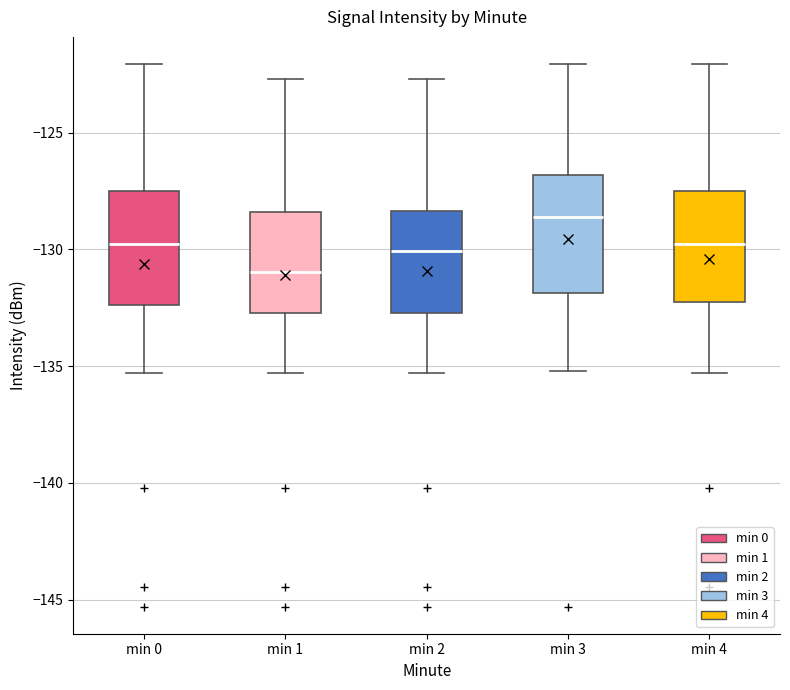

Reading left to right, read every box against the y-axis: the position of its median line, the range the box covers, and the ends of its whiskers. The values are not printed on the chart, so give them approximately, as read against the axis.

min 0: median -130.0, box -132.5 to -127.5, whiskers -135.5 to -122.0
min 1: median -131.0, box -132.5 to -128.5, whiskers -135.5 to -122.5
min 2: median -130.0, box -132.5 to -128.5, whiskers -135.5 to -122.5
min 3: median -128.5, box -132.0 to -127.0, whiskers -135.0 to -122.0
min 4: median -130.0, box -132.0 to -127.5, whiskers -135.5 to -122.0